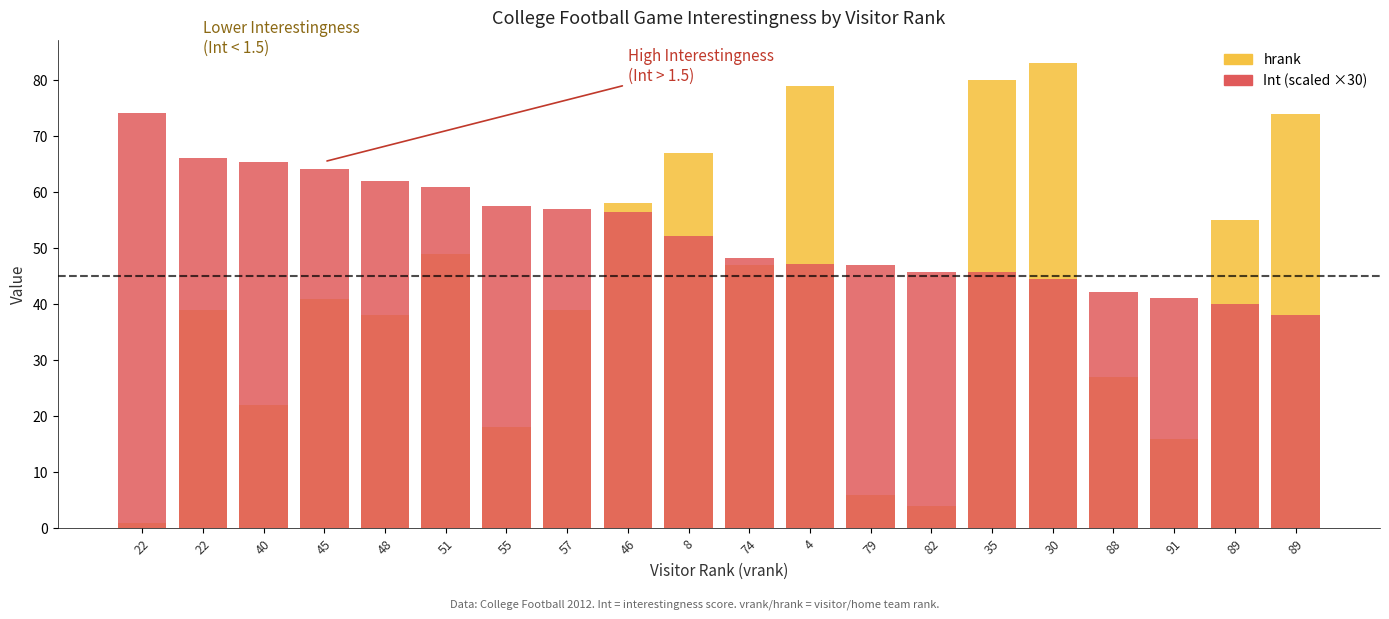

List the series in order of their overall mean, lowest first.

hrank, Int (scaled ×30)